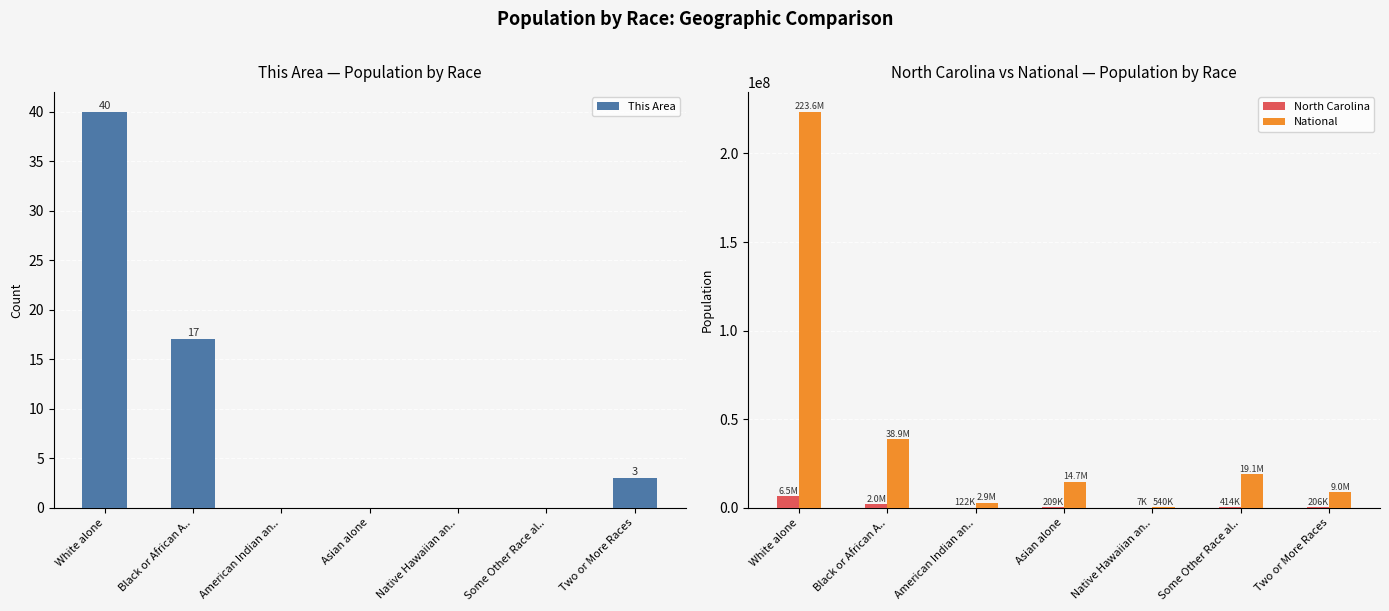

Reading right to left, transcribe all the data shown in this chart.

This Area: 3	0	0	0	0	17	40
North Carolina: 206199	414030	6604	208962	122110	2048628	6528950
National: 9009073	19107368	540013	14674252	2932248	38929319	223553265